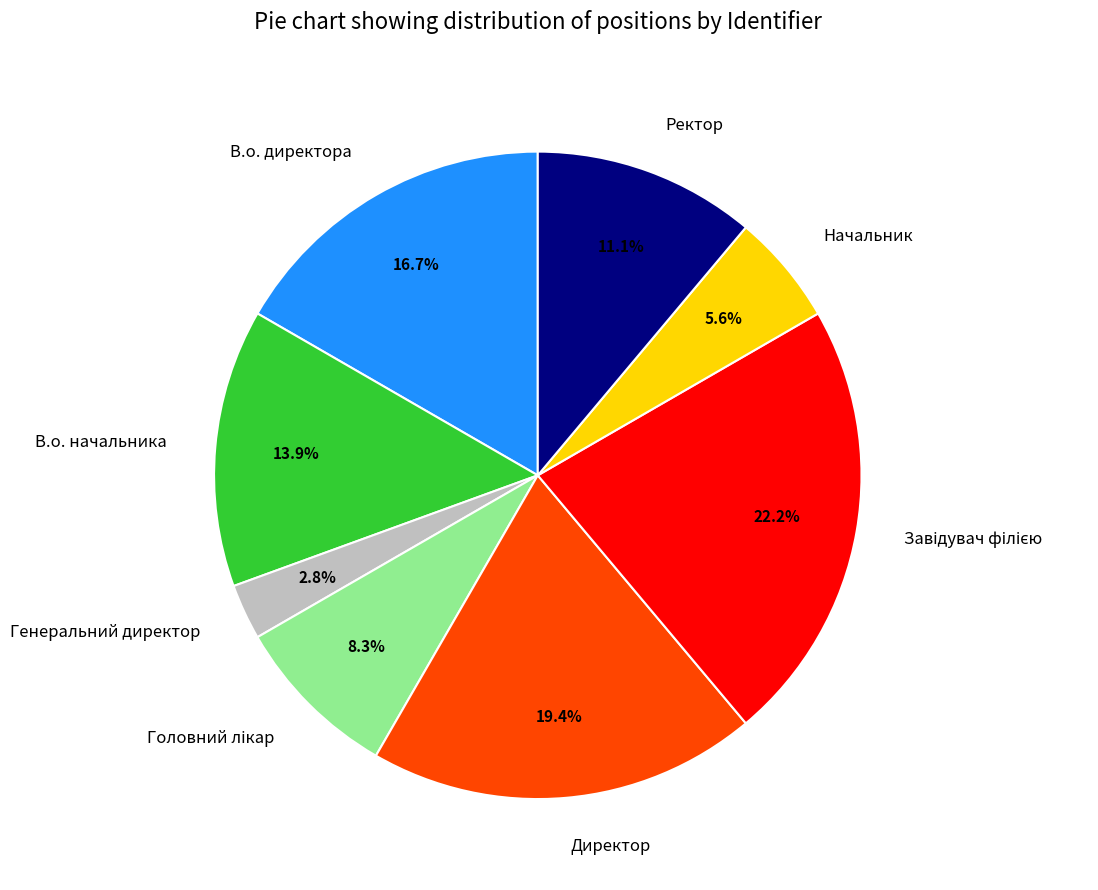

To the nearest percent, what is the average slice percentage?

12%